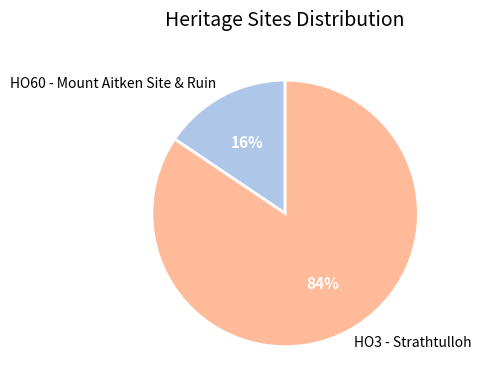

Between HO60 - Mount Aitken Site & Ruin and HO3 - Strathtulloh, which is larger?

HO3 - Strathtulloh